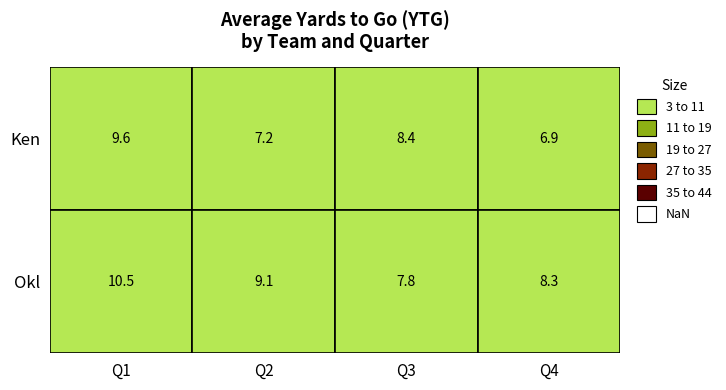

Is it true that Okl equals 7.1 at 2?

False